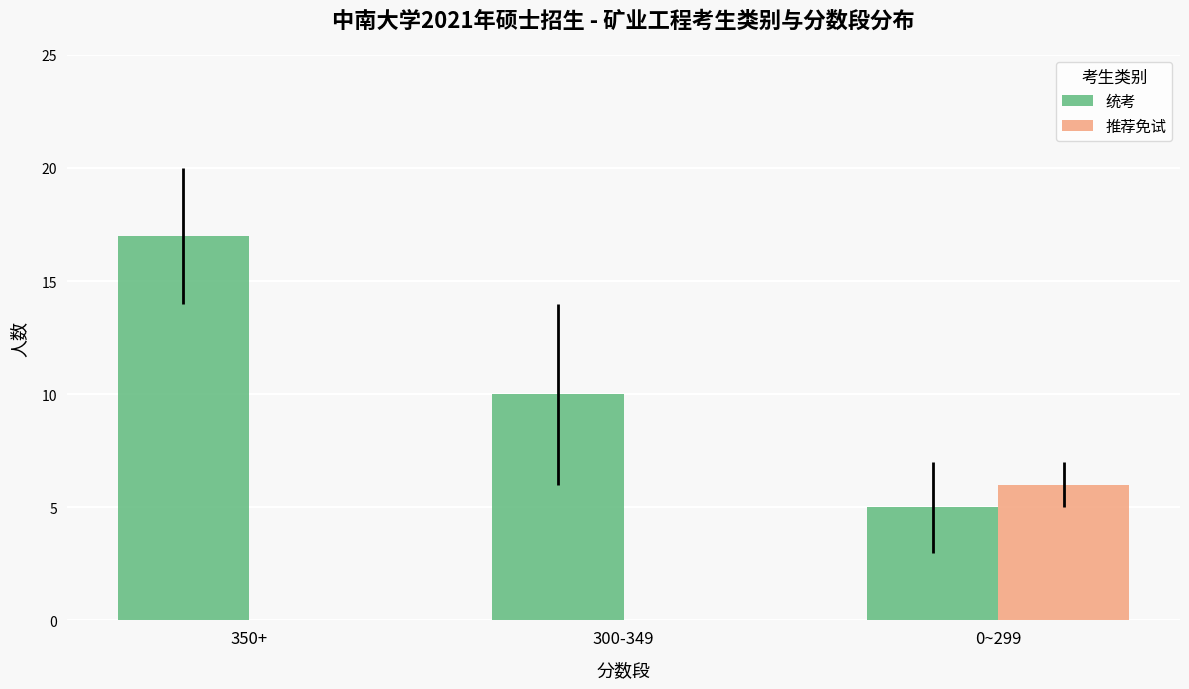

Does the chart contain stacked bars?

No